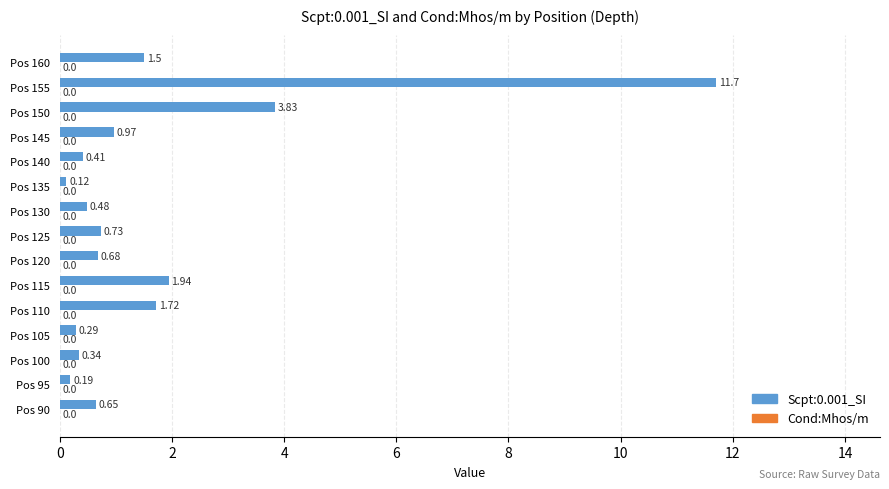

Rank the categories by value from lowest to highest.

Pos 135, Pos 95, Pos 105, Pos 100, Pos 140, Pos 130, Pos 90, Pos 120, Pos 125, Pos 145, Pos 160, Pos 110, Pos 115, Pos 150, Pos 155